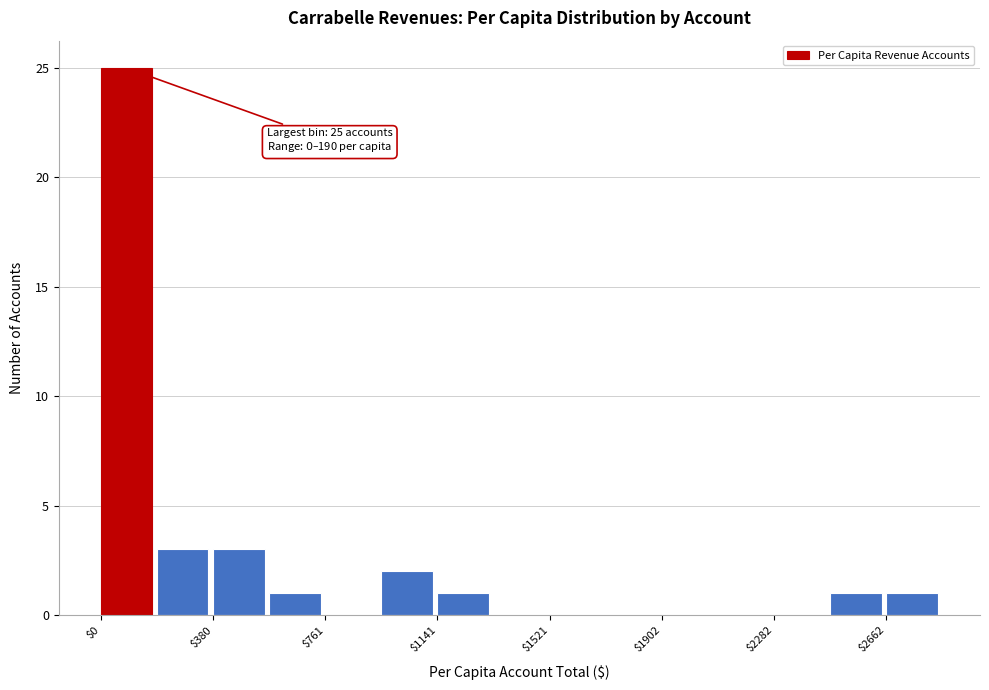

Read against the x-axis, roughly where is the centre of the tallest bar?

100